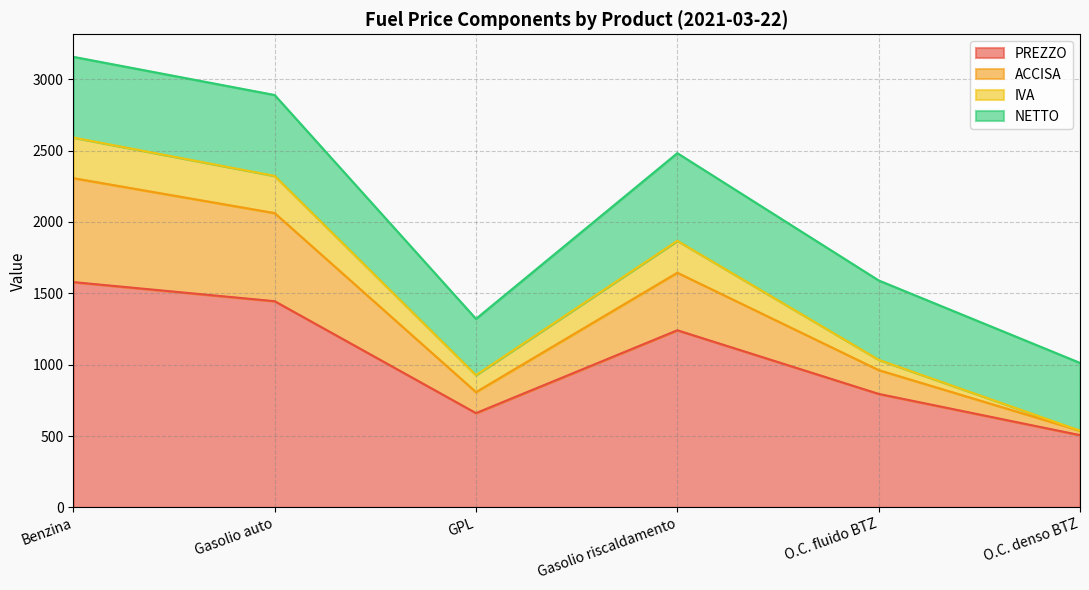

Which has a higher value, Gasolio riscaldamento or O.C. fluido BTZ?

Gasolio riscaldamento